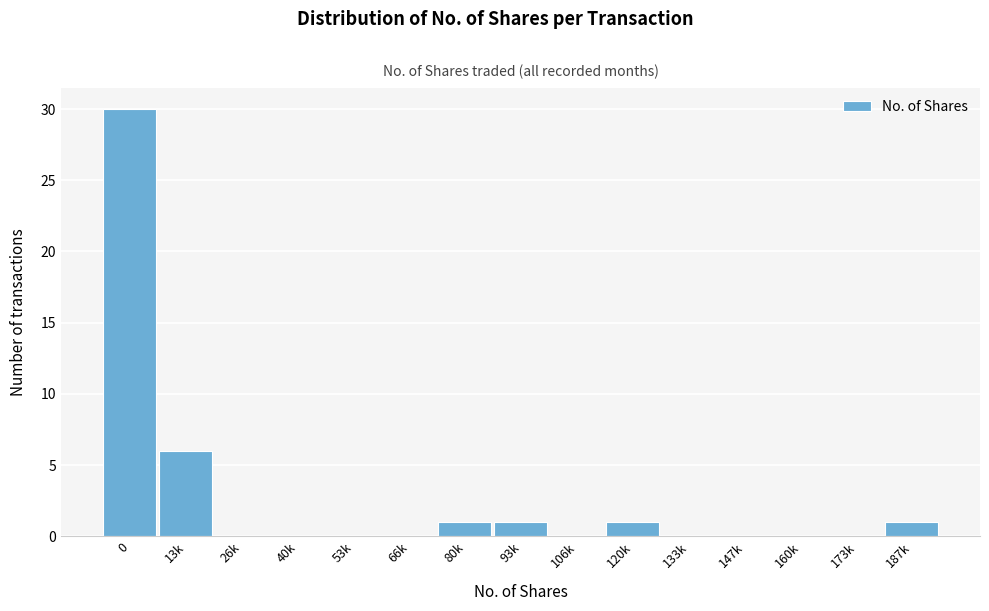

Reading left to right, extract all data points from this chart.

0=30	13k=6	26k=0	40k=0	53k=0	66k=0	80k=1	93k=1	106k=0	120k=1	133k=0	147k=0	160k=0	173k=0	187k=1